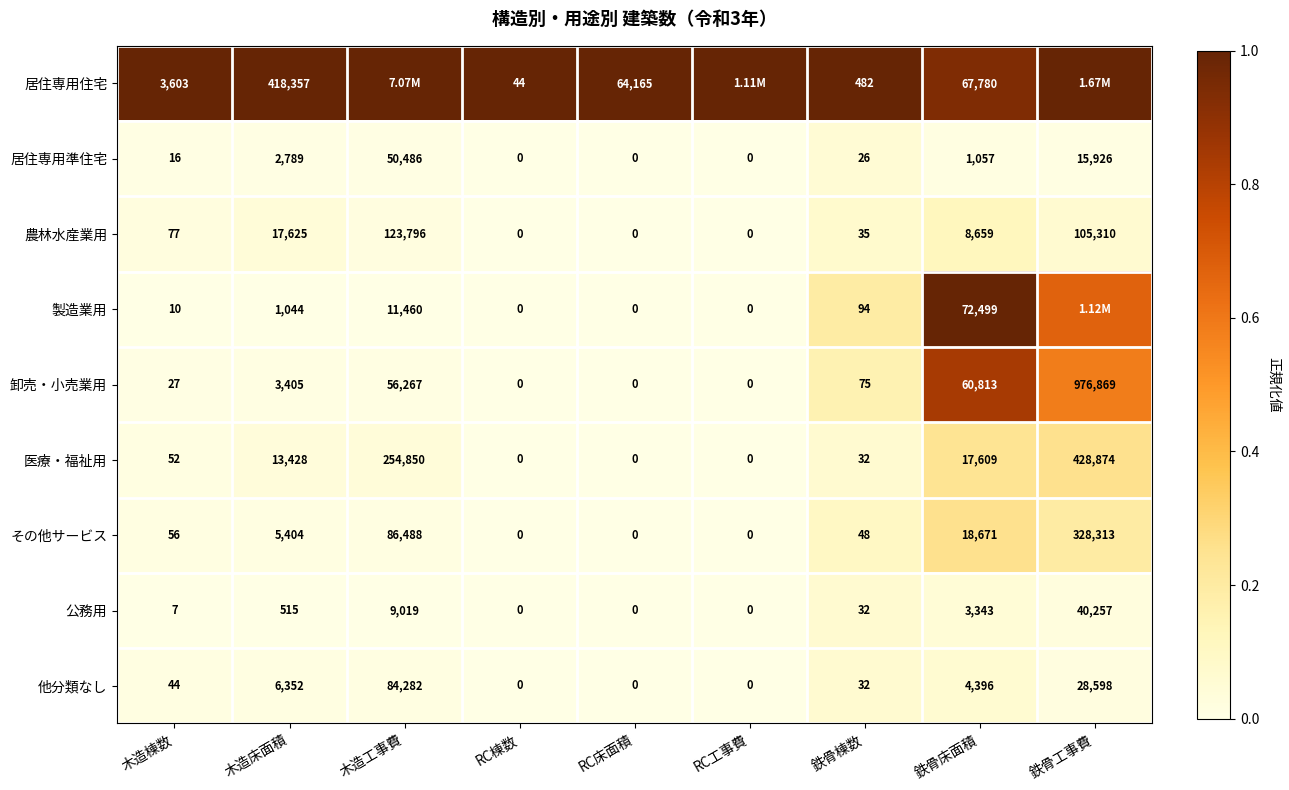

Rank the series at 木造床面積 from lowest to highest value.

公務用, 製造業用, 居住専用準住宅, 卸売・小売業用, その他サービス, 他分類なし, 医療・福祉用, 農林水産業用, 居住専用住宅